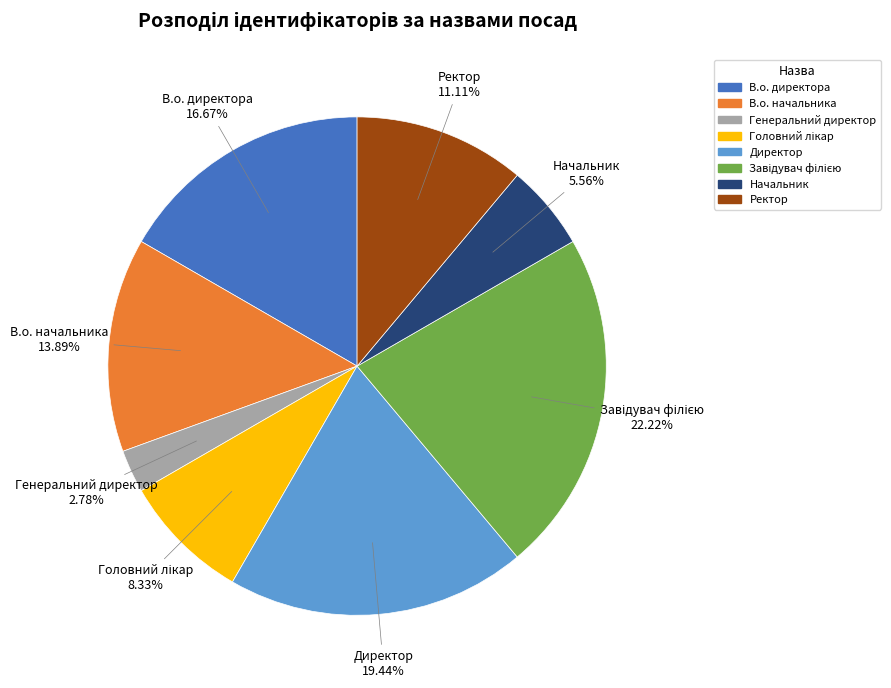

To the nearest percent, what portion does Генеральний директор represent?

3%